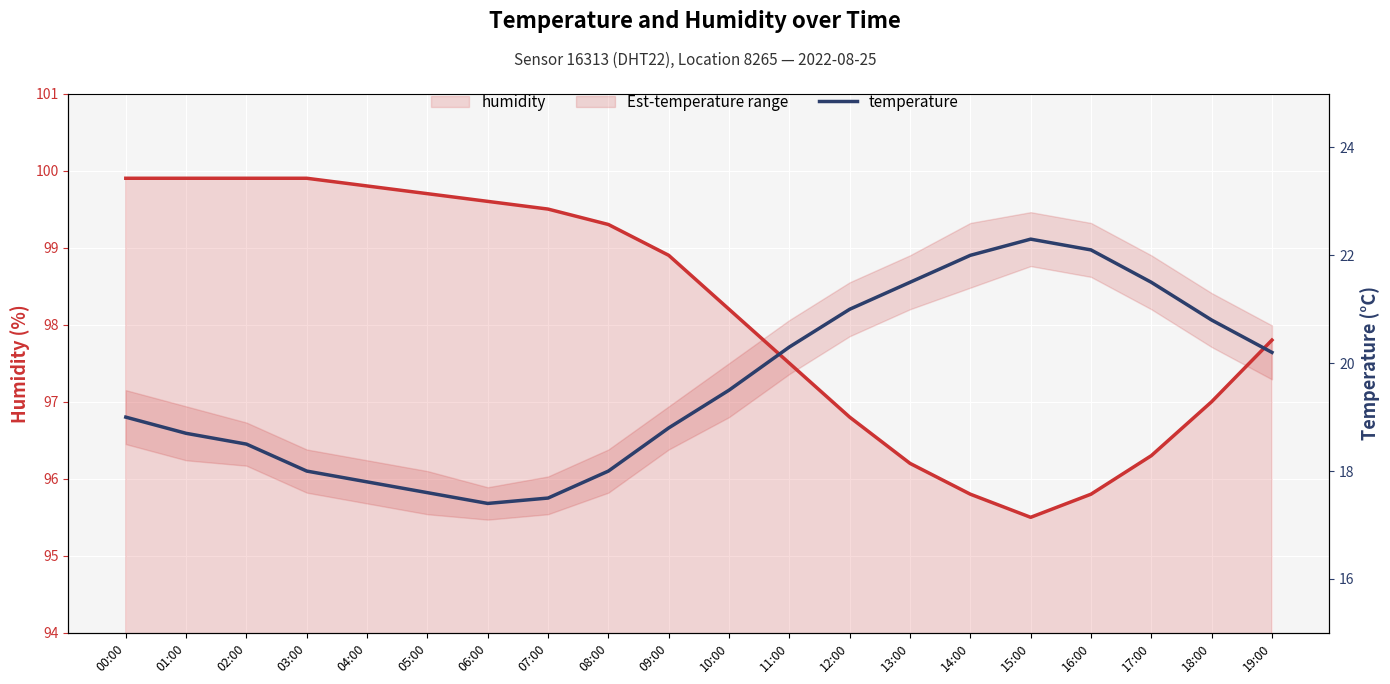

What value does the temperature series have at 02:00?

18.5